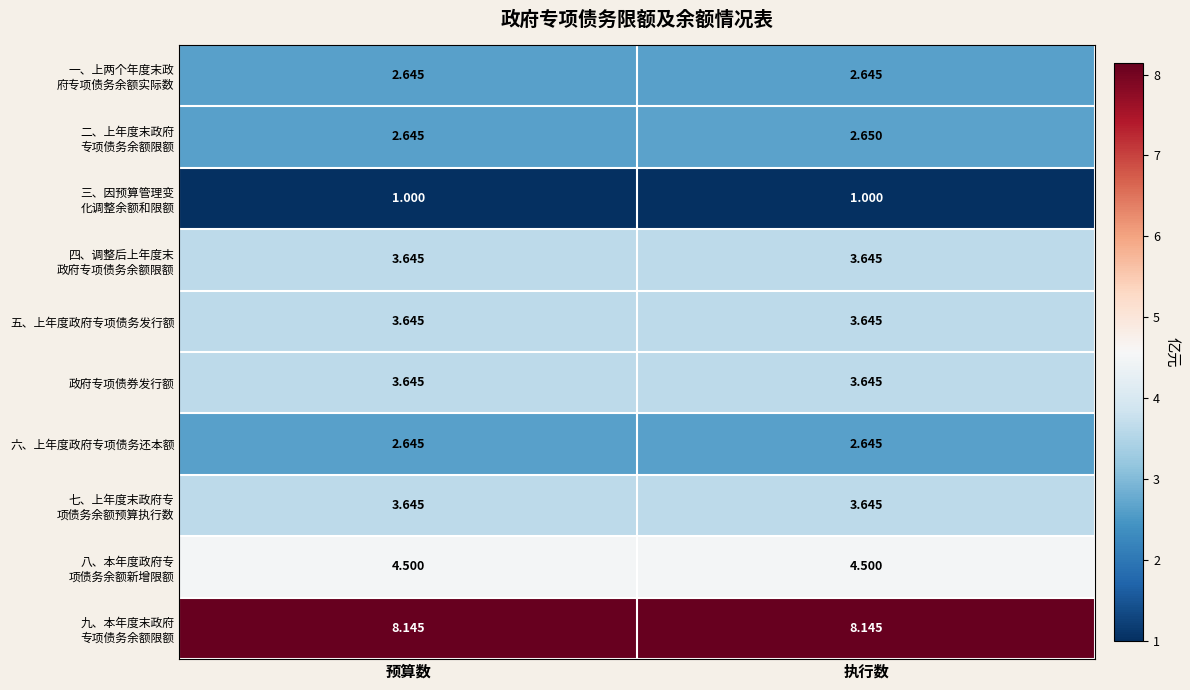

At which category is the sum across all series the highest?

执行数